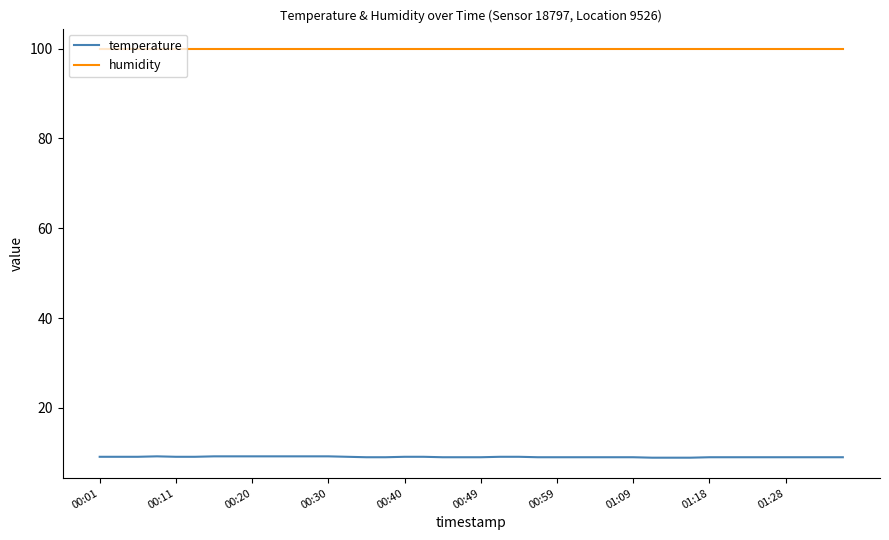

True or false: humidity and temperature cross at least once.

False